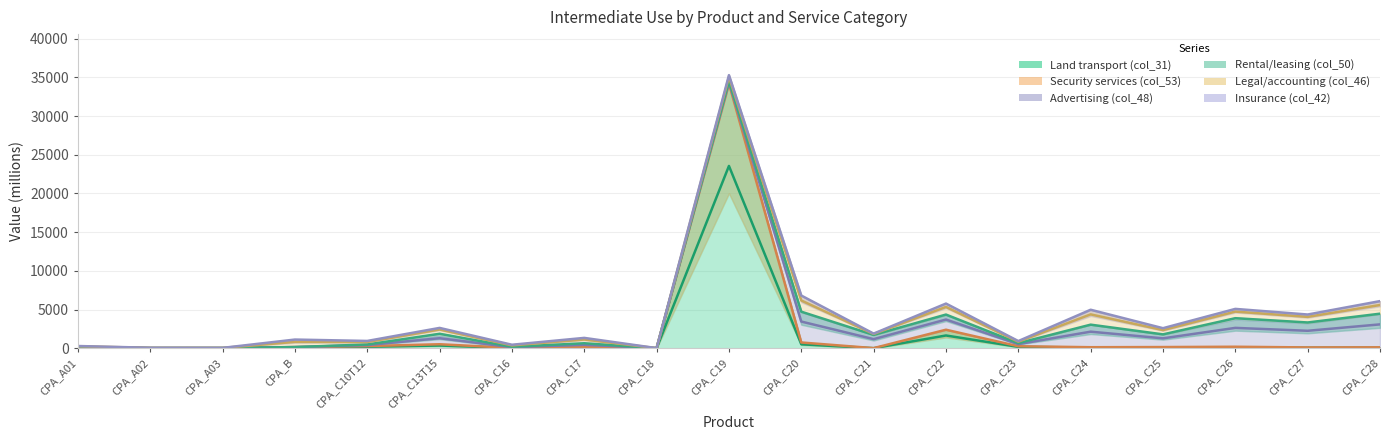

Which category has the highest value in the Advertising (col_48) series?

CPA_C19